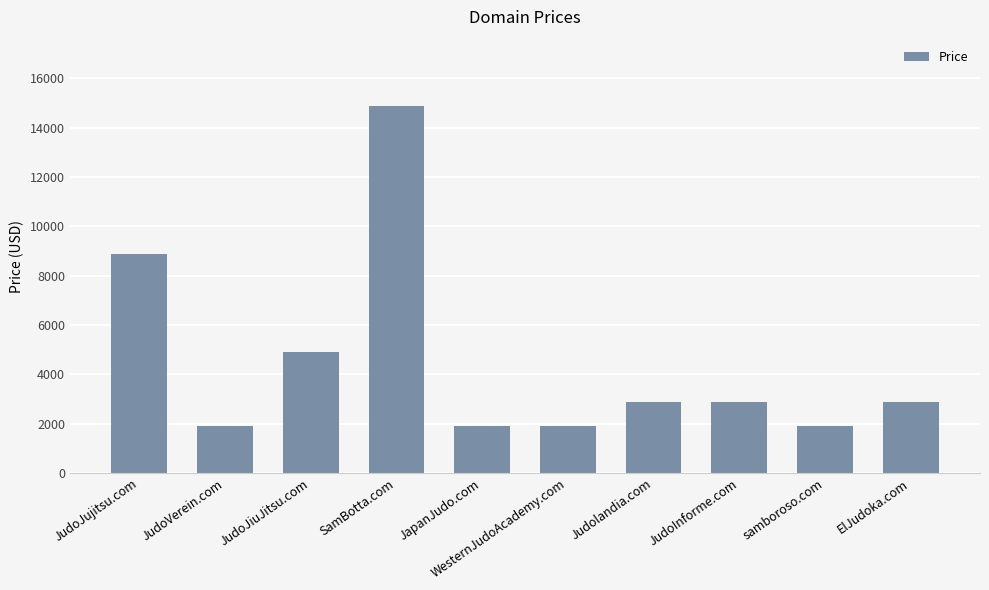

Reading left to right, transcribe all the data shown in this chart.

JudoJujitsu.com=8888	JudoVerein.com=1888	JudoJiuJitsu.com=4888	SamBotta.com=14888	JapanJudo.com=1888	WesternJudoAcademy.com=1888	Judolandia.com=2888	JudoInforme.com=2888	samboroso.com=1888	ElJudoka.com=2888